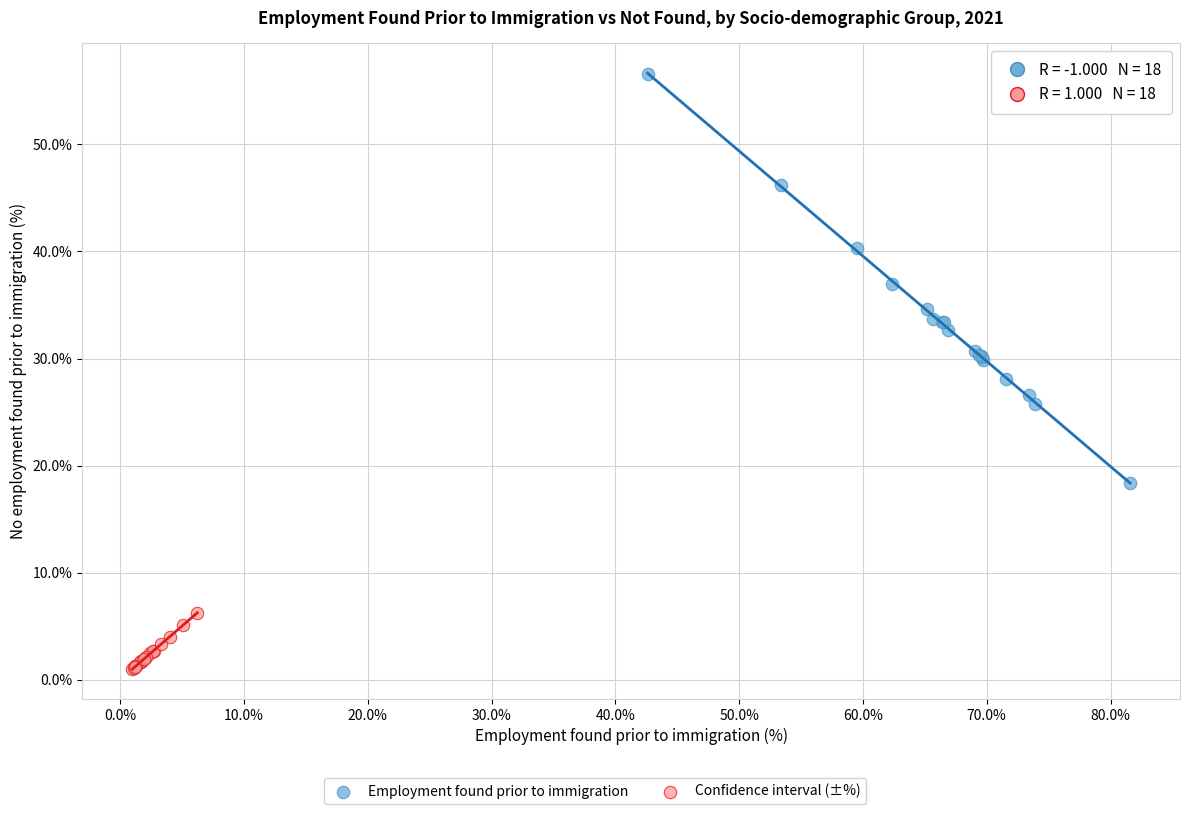

Which series reaches the minimum Y coordinate?

Confidence interval (±%)